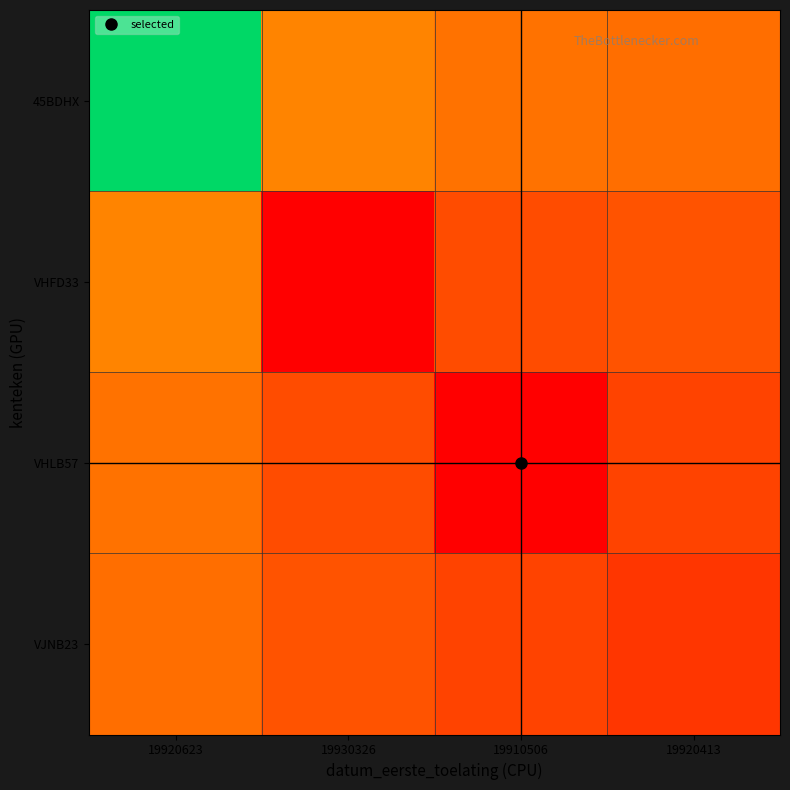

At which category does the chart reach its minimum across all series?

19930326